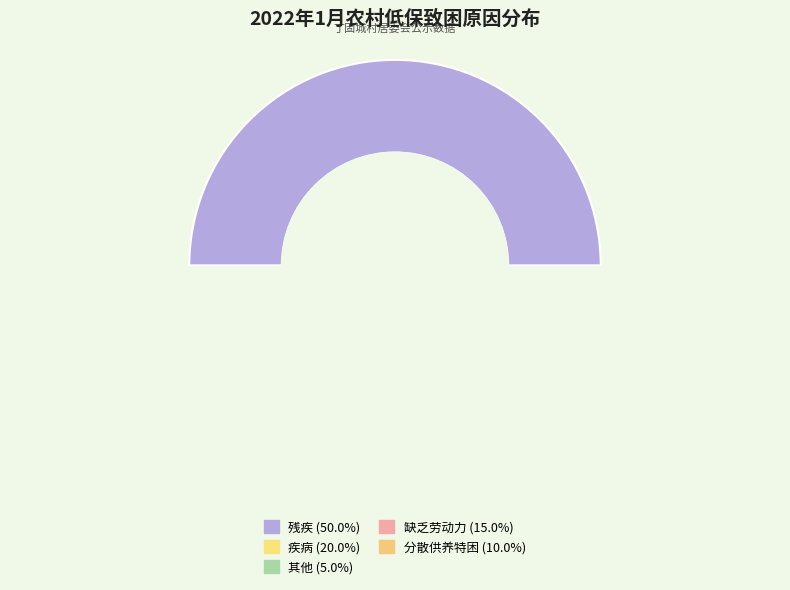

How much of the chart is everything except 疾病?

80.0%